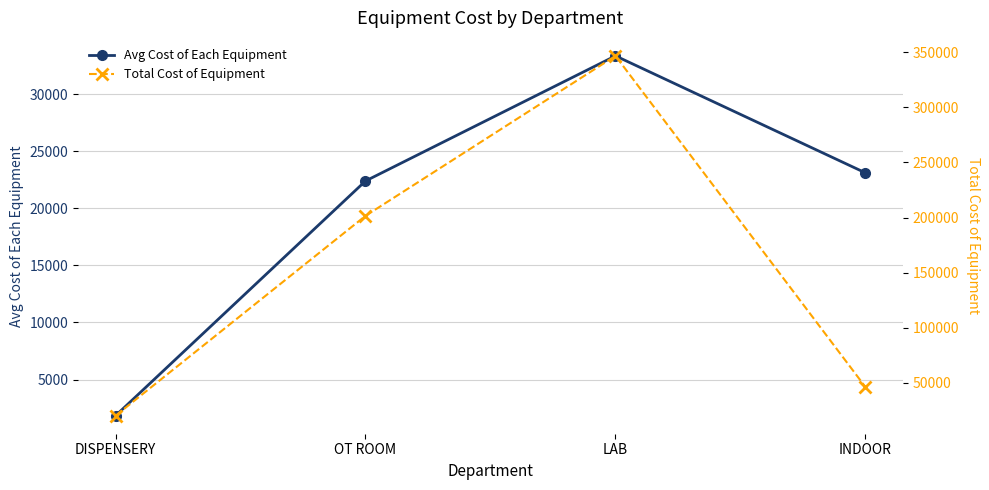

What is the sum of the Avg Cost of Each Equipment values at LAB and DISPENSERY?

35172